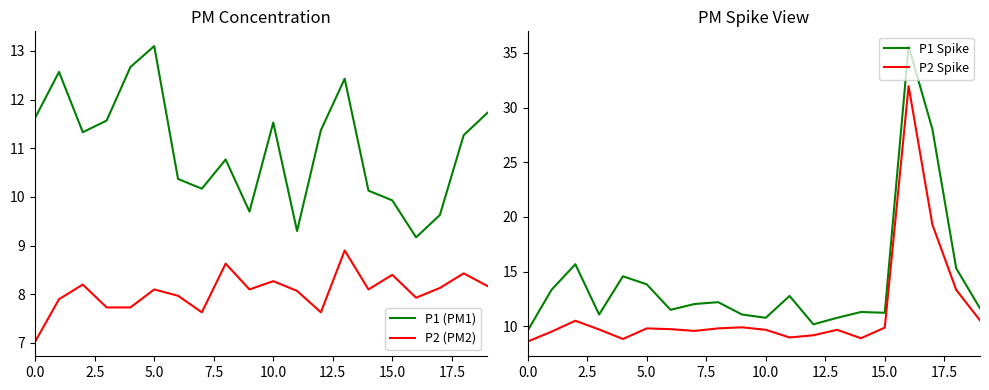

True or false: P1 Spike has a value of 27.3 at 5.0.

False